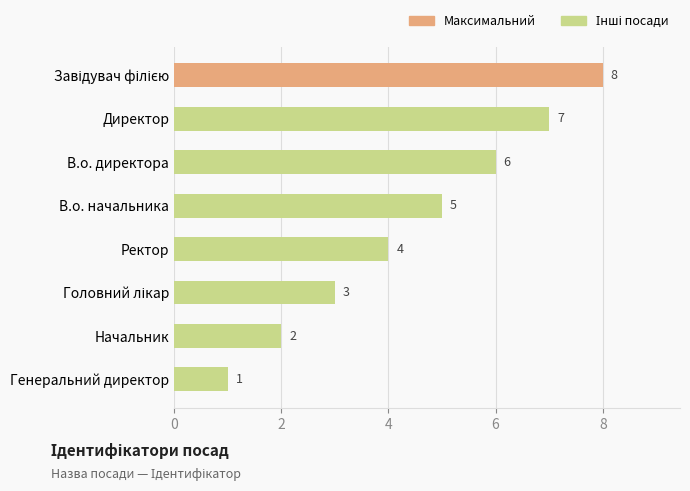

Approximately how many times larger is the value at Ректор compared to В.о. начальника?

0.8